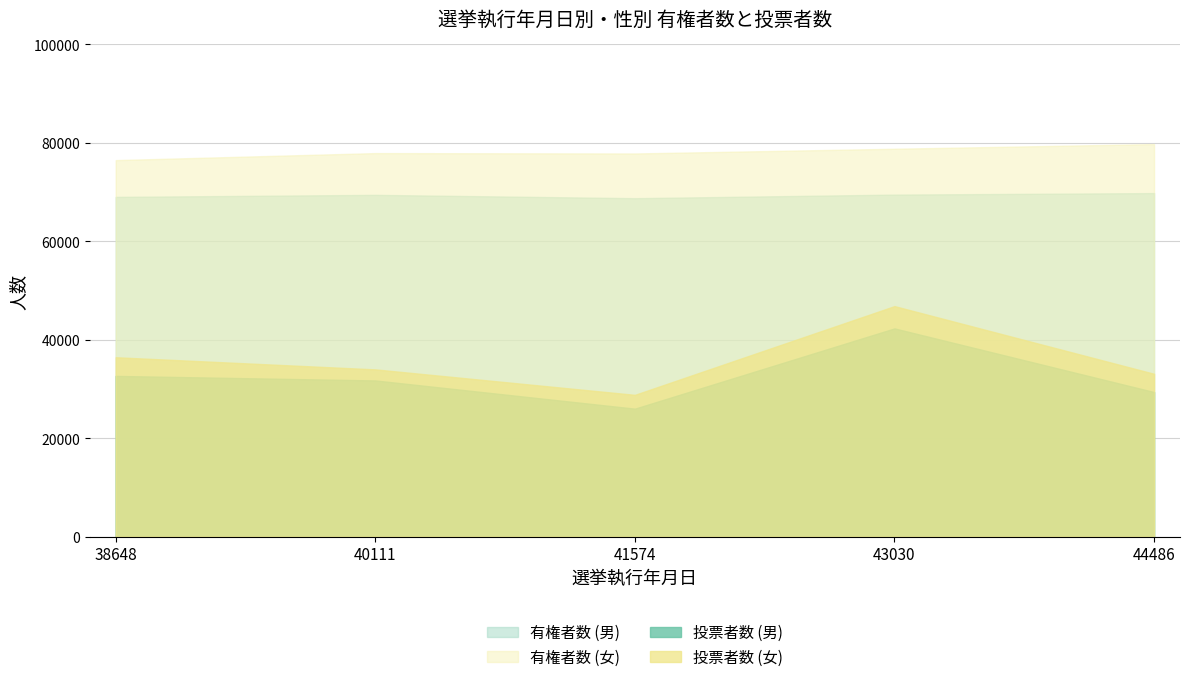

At which label is 有権者数 (女) closest to 78131?

40111